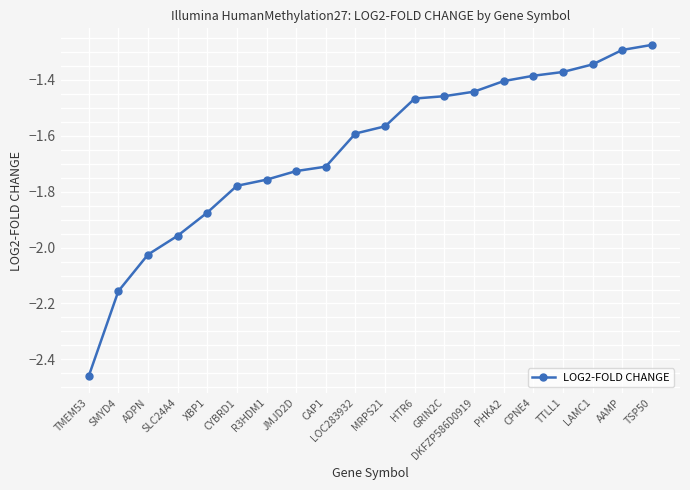

What position from the right is TMEM53?

20